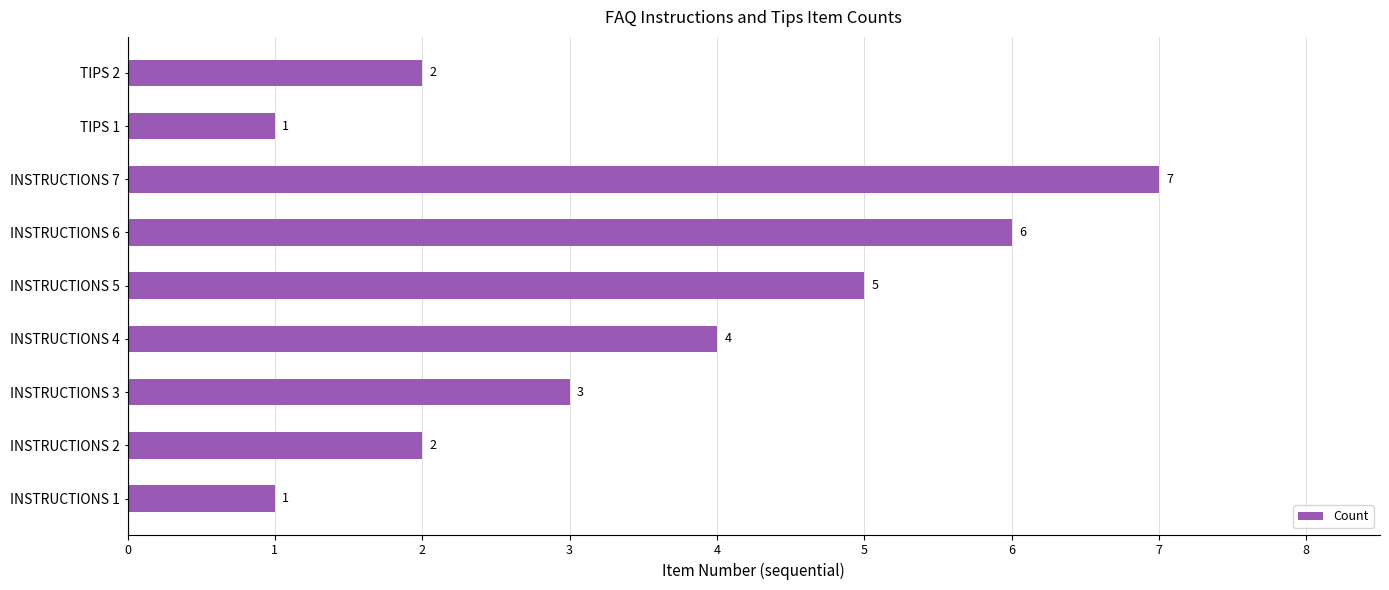

Reading top to bottom, extract all data points from this chart.

2	1	7	6	5	4	3	2	1